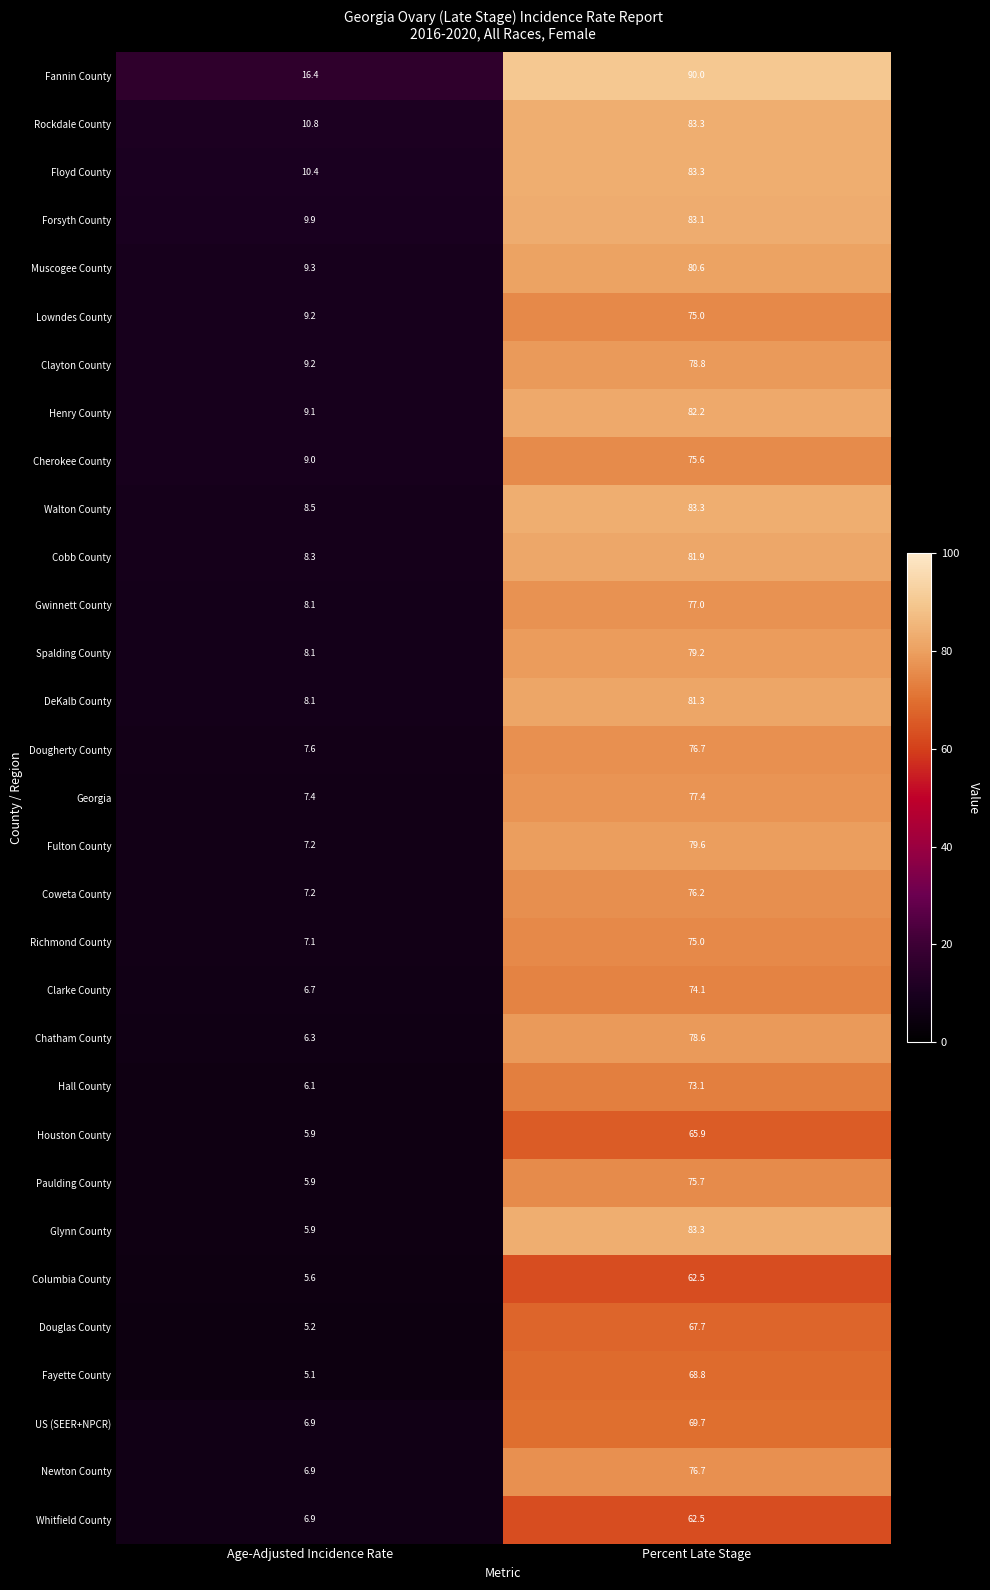

Which label corresponds to the smallest value in the chart?

Age-Adjusted Incidence Rate